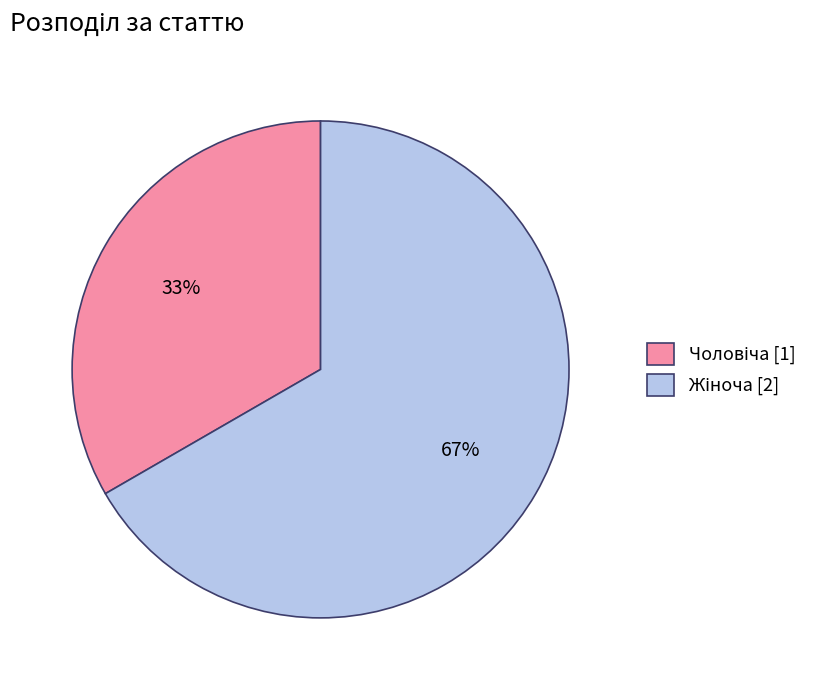

To the nearest percent, what is the average slice percentage?

50%